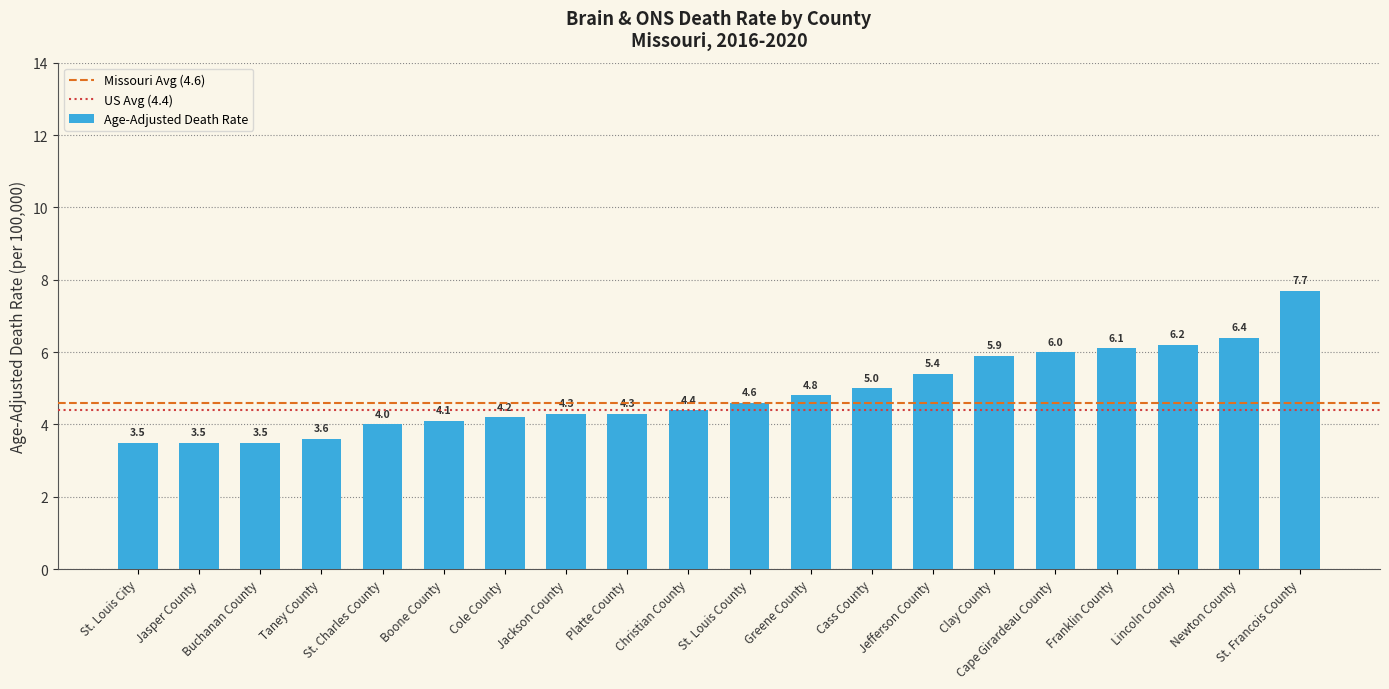

How many bars are there in total?

20